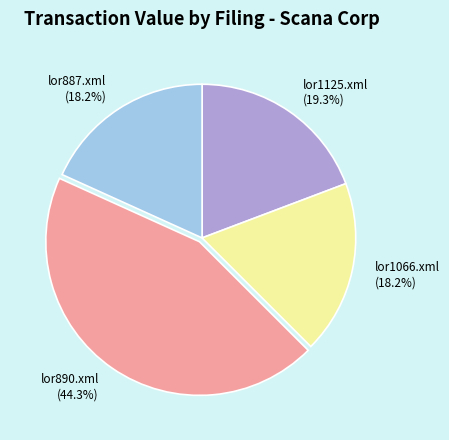

How many slices are in this pie chart?

4